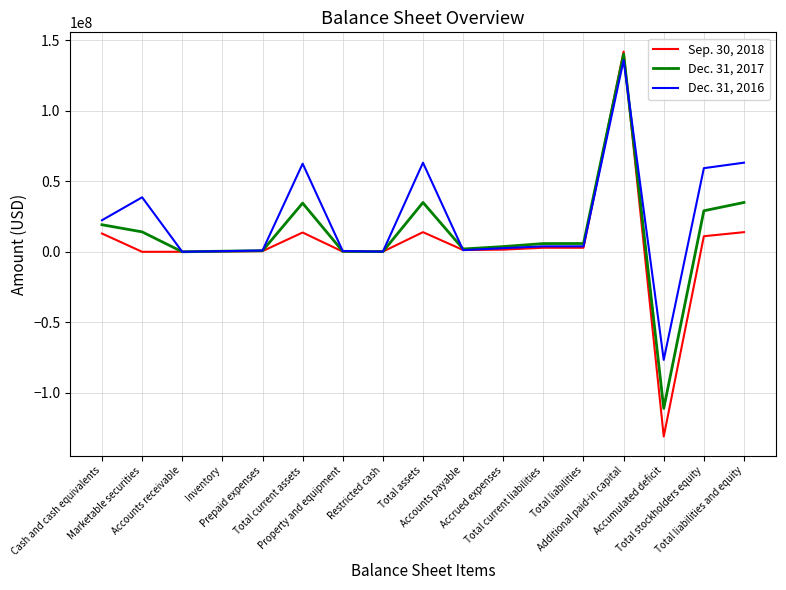

Which series has the largest range (max minus min)?

Sep. 30, 2018